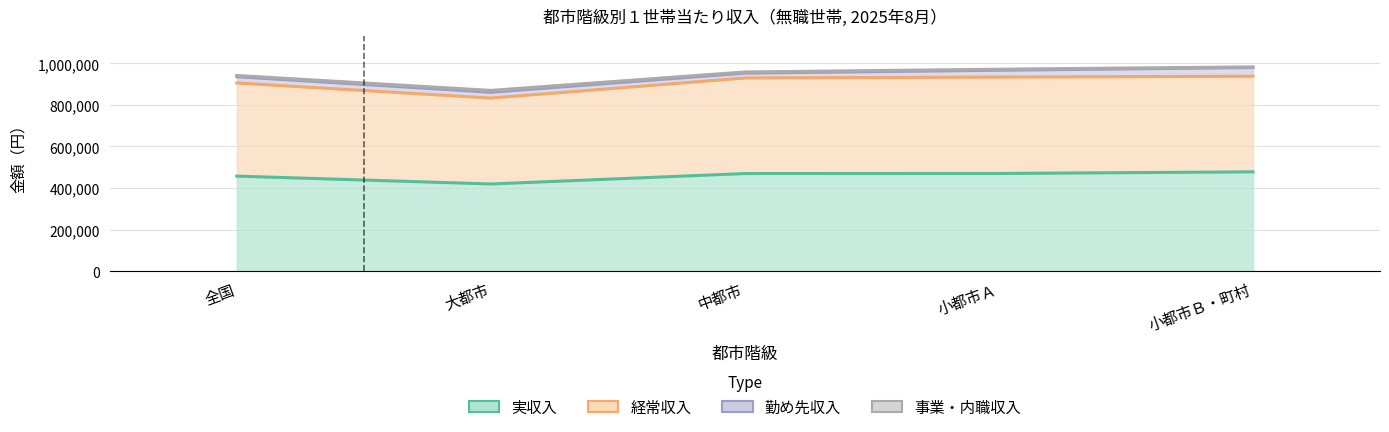

What is the value of the 実収入 point at the 1st from the left?

457532